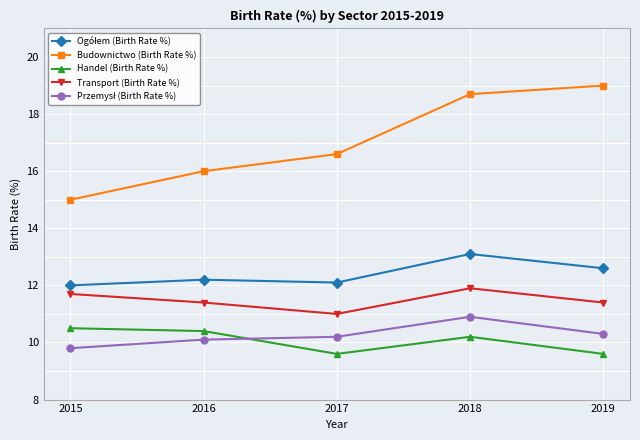

What is the value of the Transport (Birth Rate %) point at the 3rd from the left?

11.0